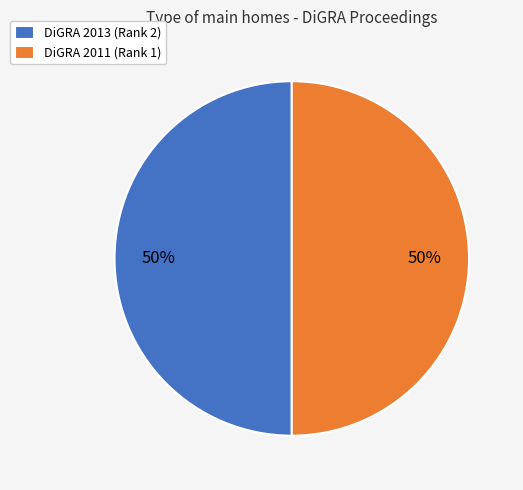

What is the ratio of the value at DiGRA 2011 (Rank 1) to the value at DiGRA 2013 (Rank 2)?

1.0